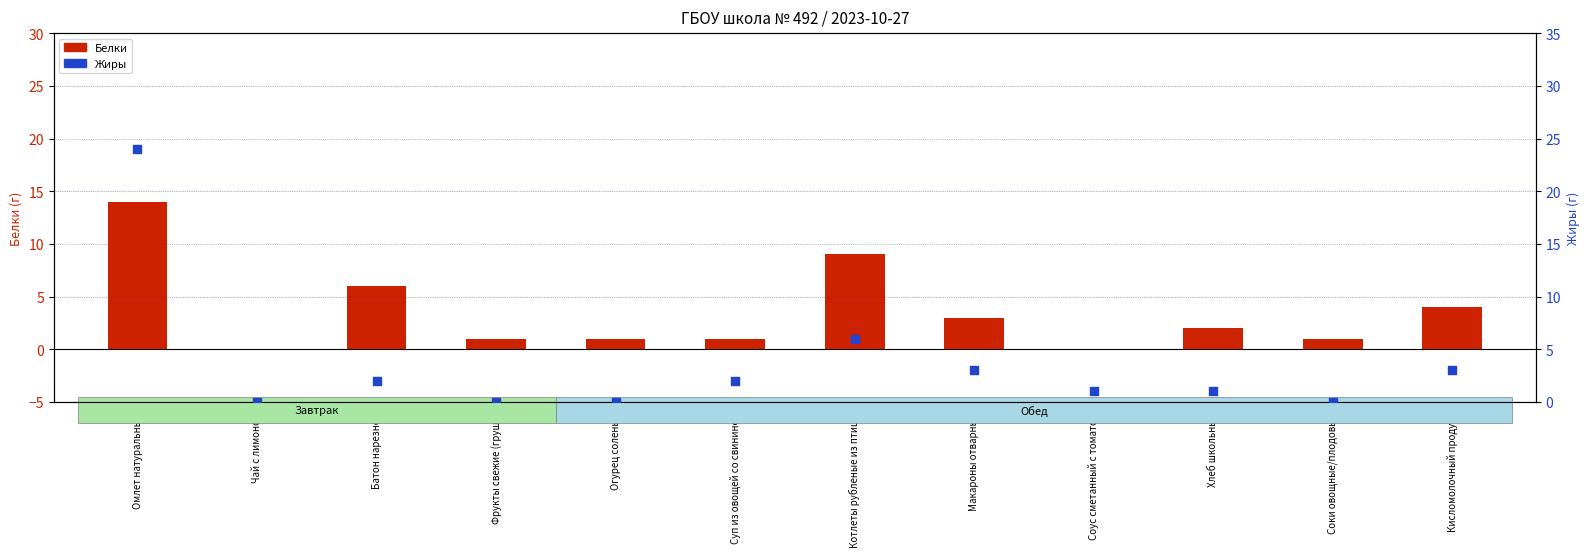

At how many categories does at least one series exceed 13?

1